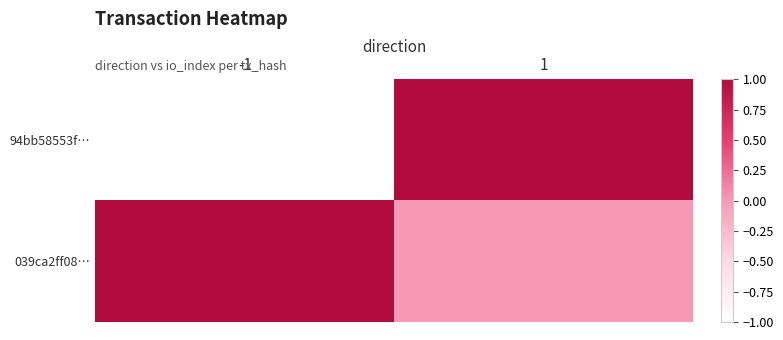

Between -1 and 1, which series saw the biggest shift?

94bb58553f…